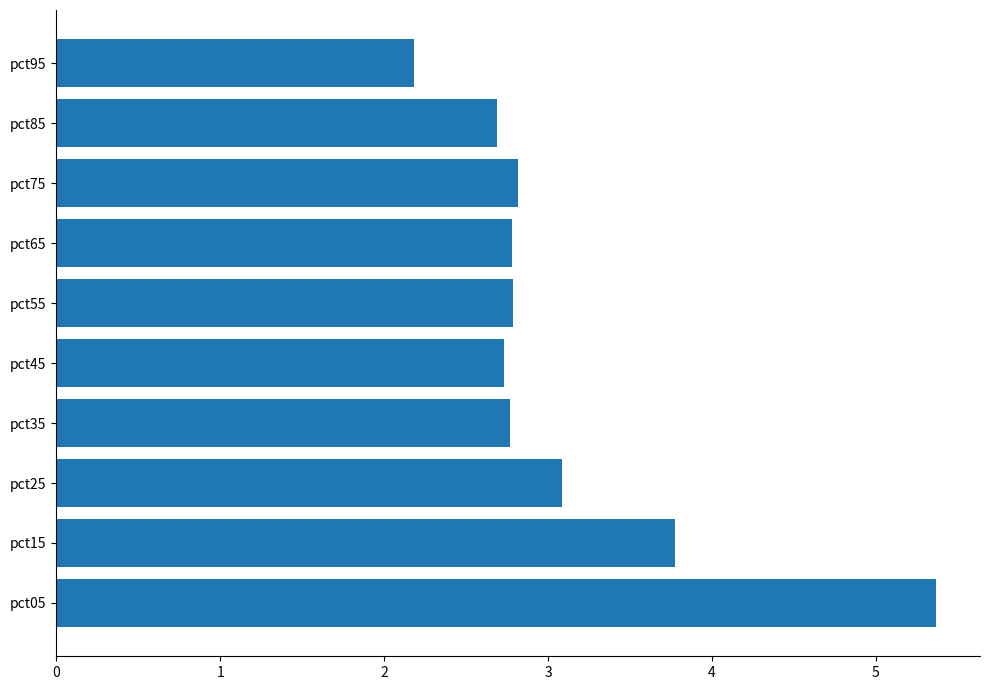

What is the greatest value displayed?

5.4